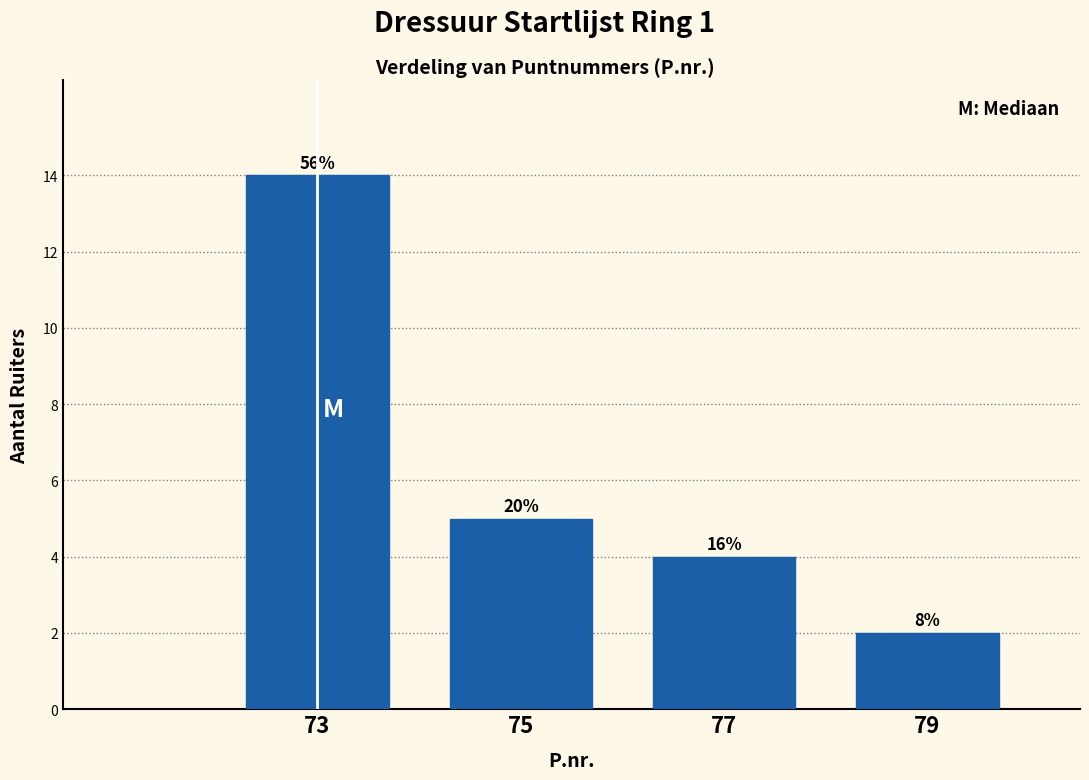

How many bars are there in total?

4